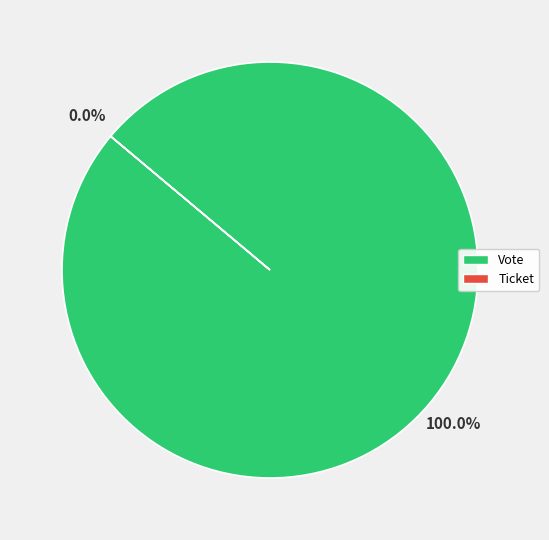

Is it true that Vote is 99% of the pie?

False